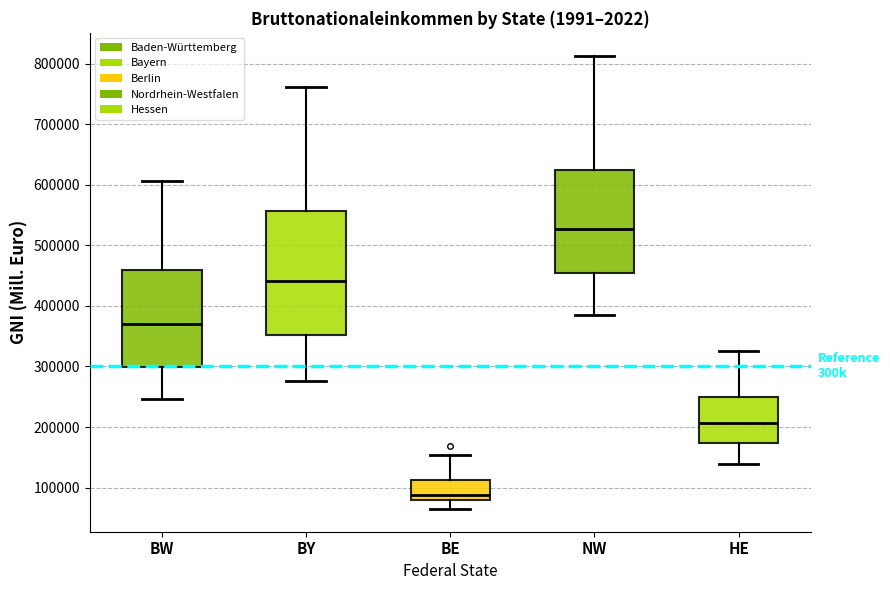

Comparing the boxes themselves (not the whiskers), which one is the tallest?

BY